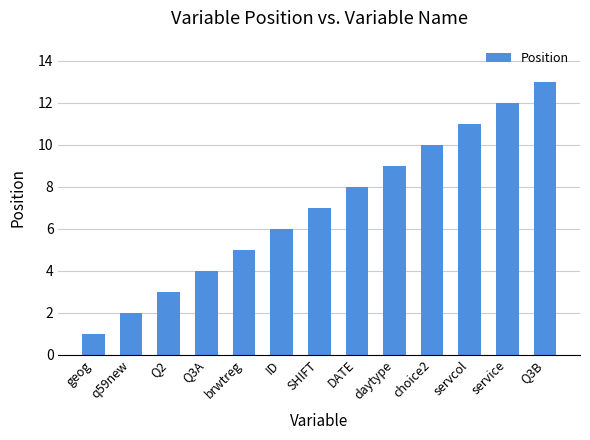

What is the minimum value shown in the chart?

1